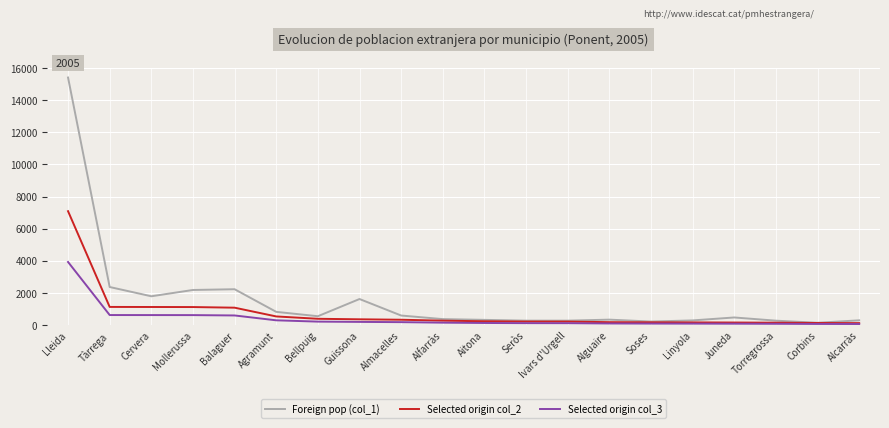

Which series has the widest spread of values?

Foreign pop (col_1)